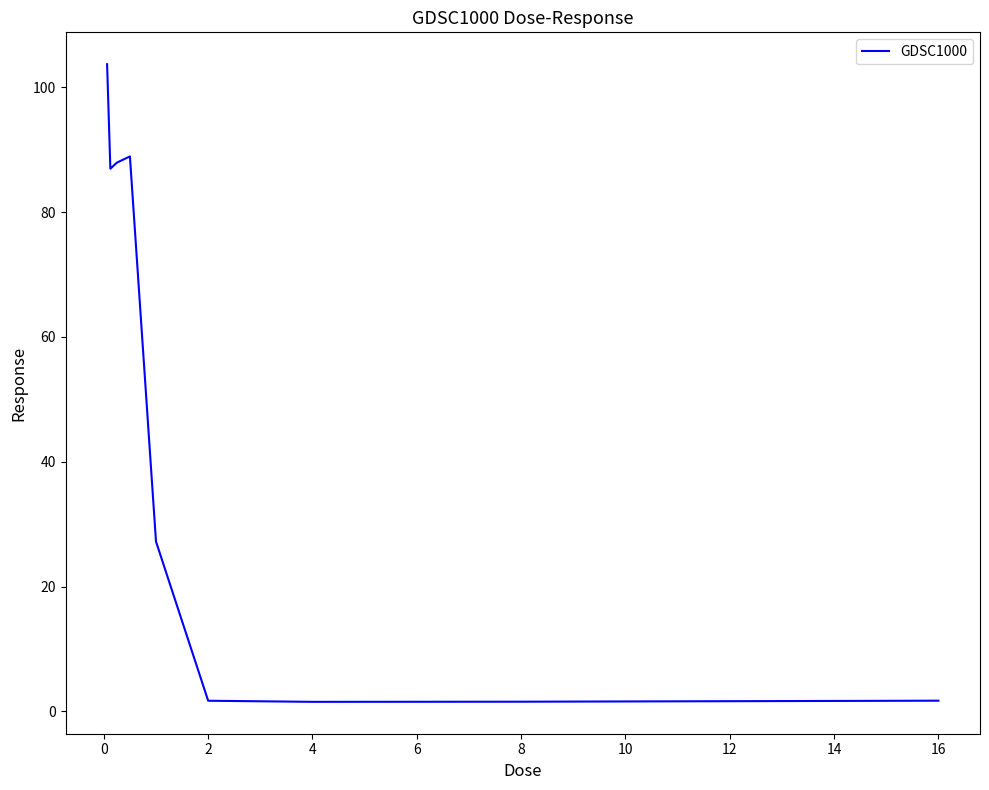

What is the difference between the maximum and minimum values?

102.1